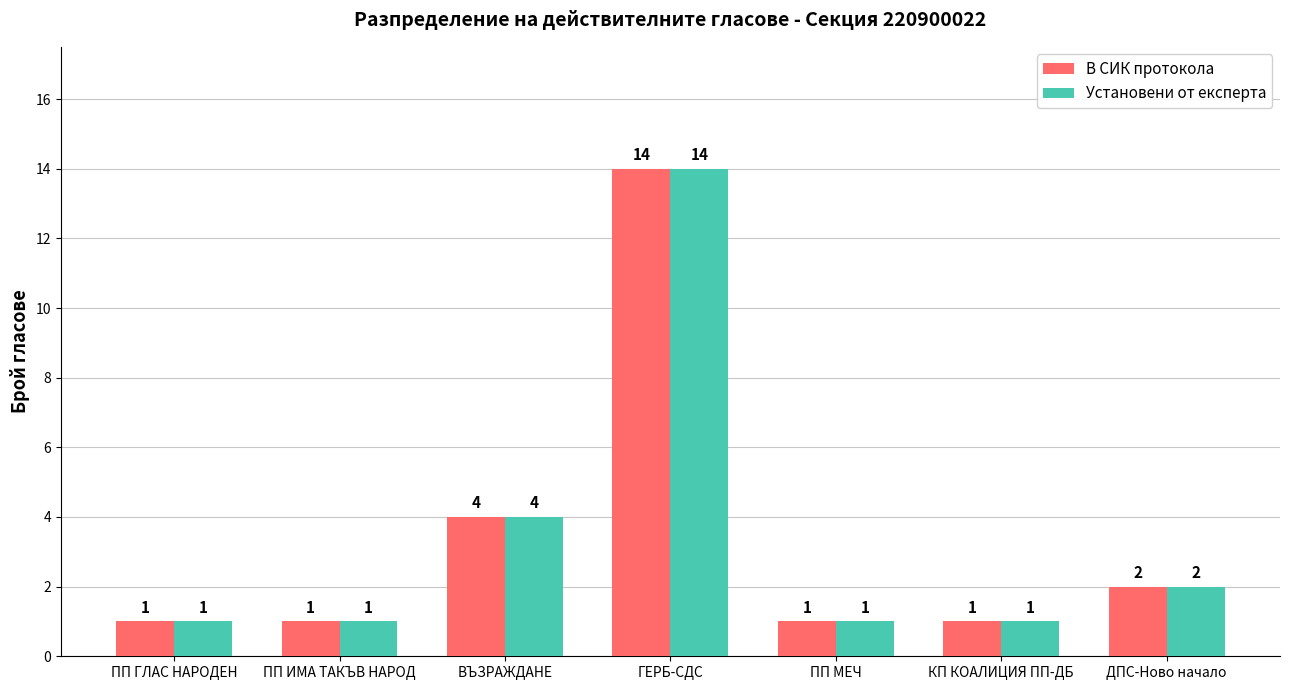

What is the highest value of the Установени от експерта series?

14